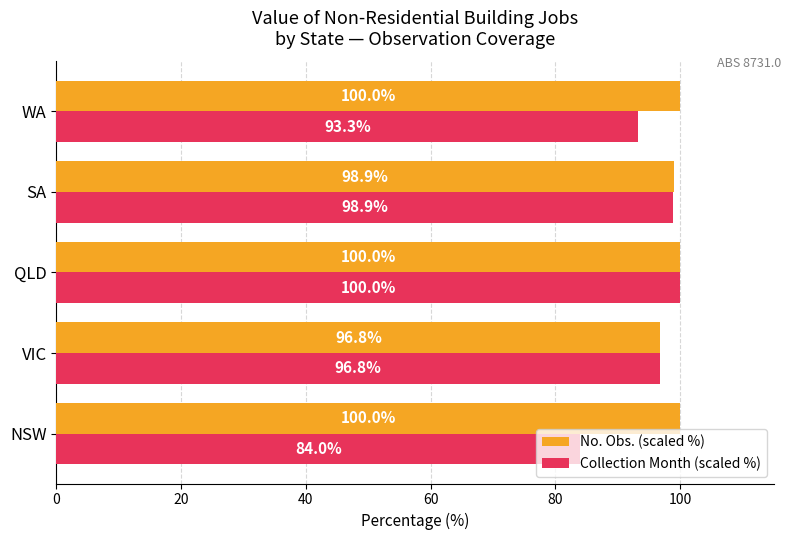

How many series are shown in this chart?

2